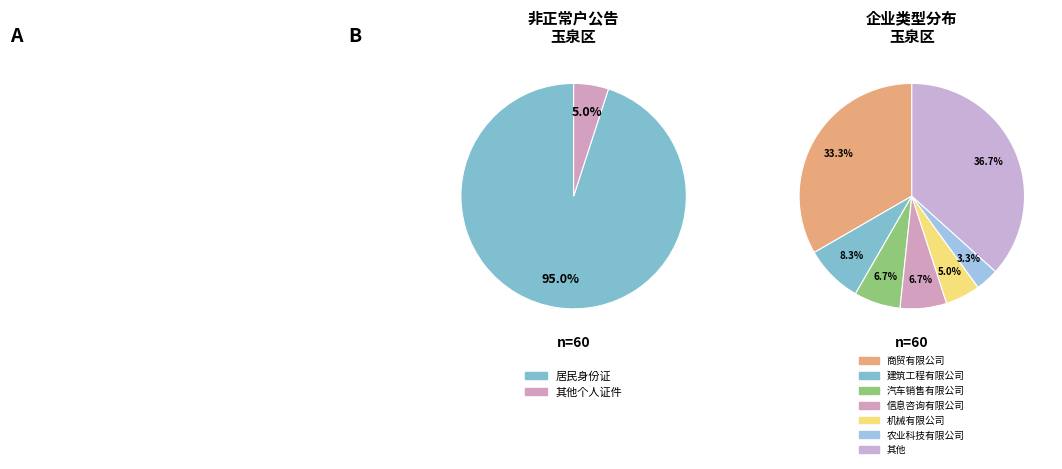

To the nearest percent, what is the average slice percentage?

50%